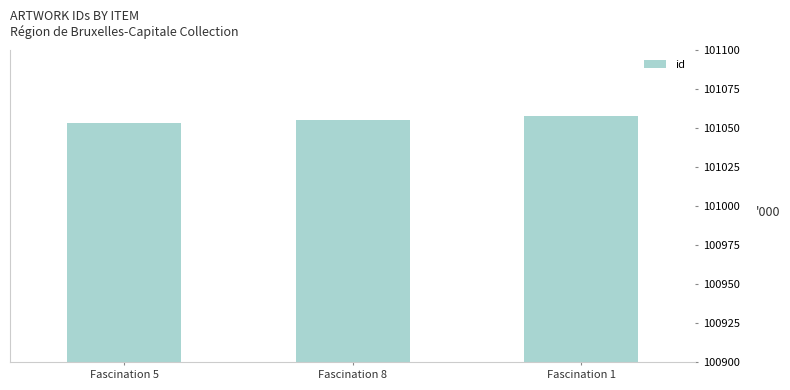

Reading left to right, transcribe all the data shown in this chart.

101053	101055	101058